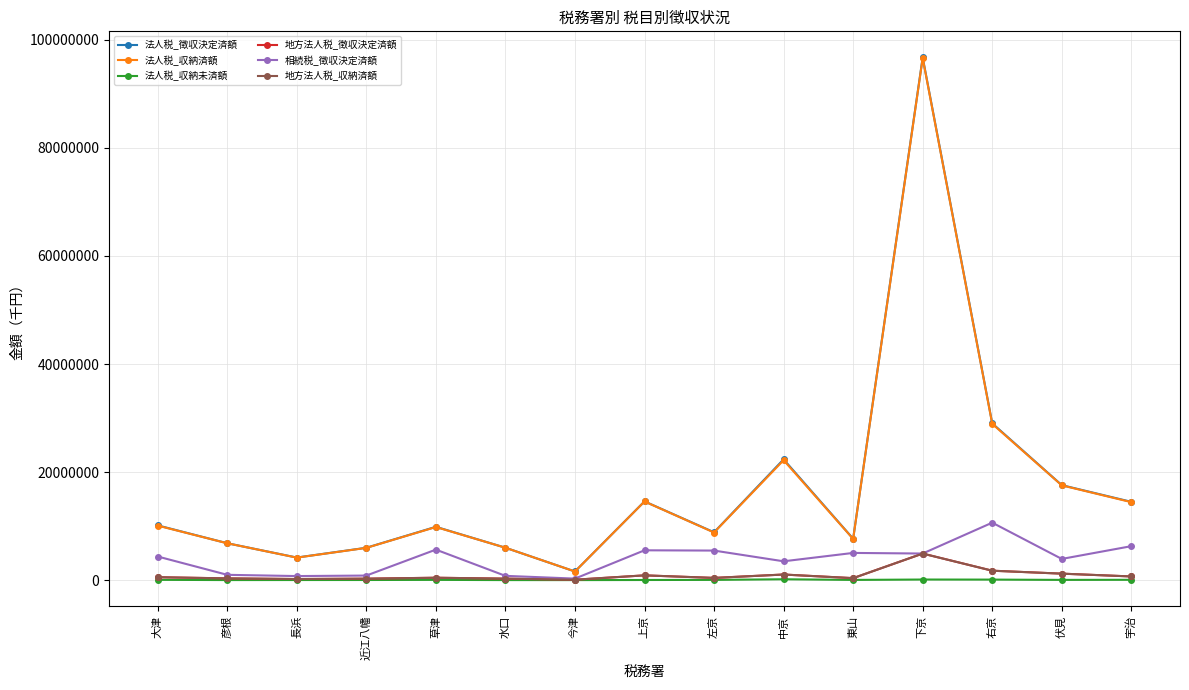

What is the difference between the highest and lowest values at 大津?

10083264